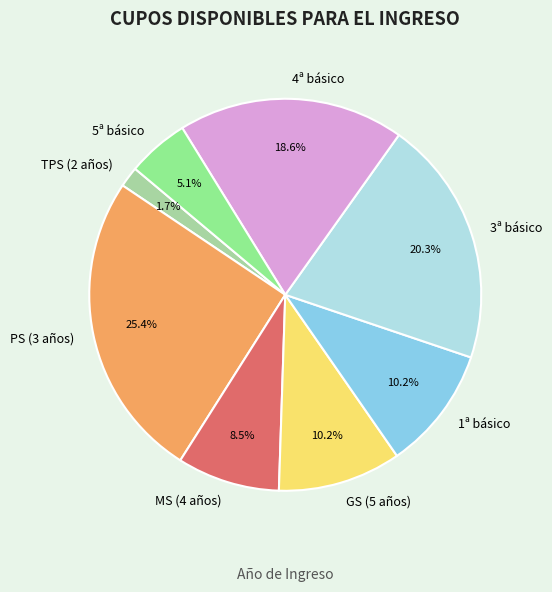

Approximately how many times larger is the value at 1ª básico compared to MS (4 años)?

1.2